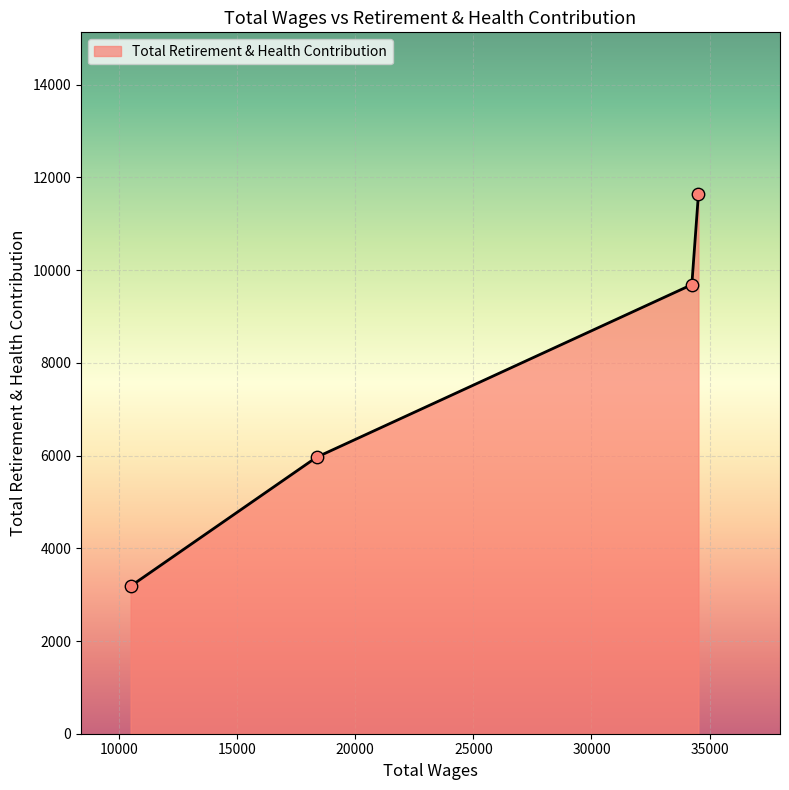

What is the average value?

7618